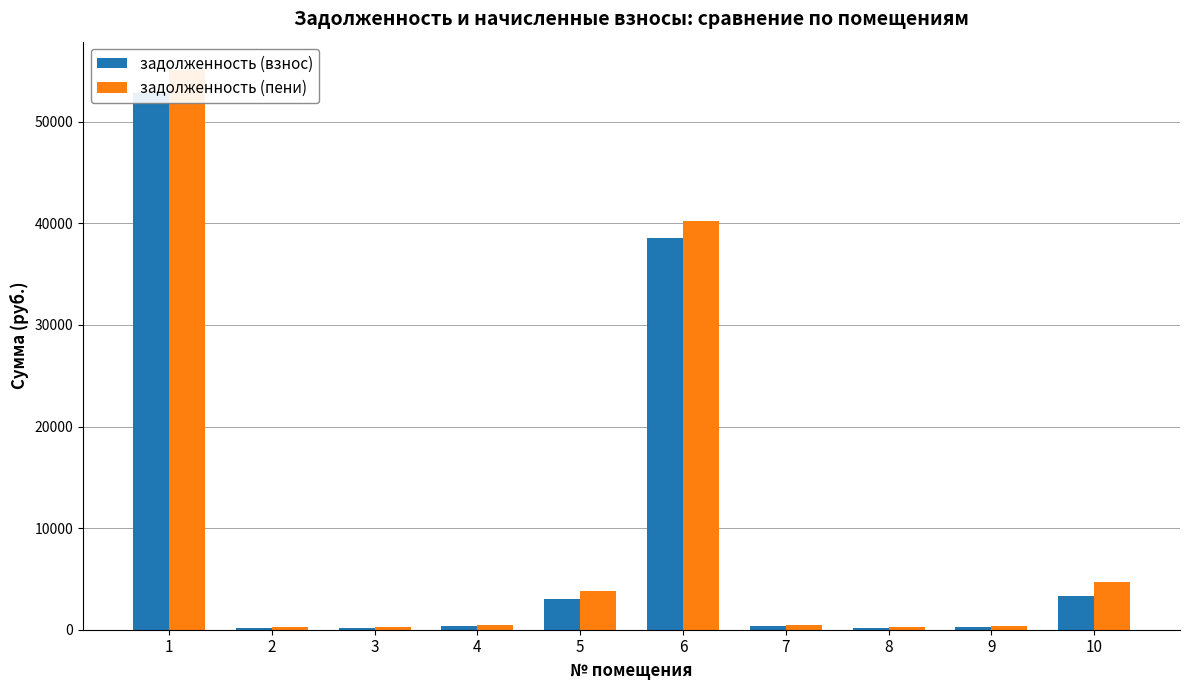

Reading left to right, what are all the values shown in this chart?

задолженность (взнос): 1=52834.1	2=194.2	3=205.9	4=404.8	5=3067.6	6=38576.8	7=404.8	8=195.4	9=296.0	10=3294.4
задолженность (пени): 1=55129.2	2=220.1	3=233.4	4=458.8	5=3795.9	6=40252.6	7=458.8	8=247.5	9=335.5	10=4733.4